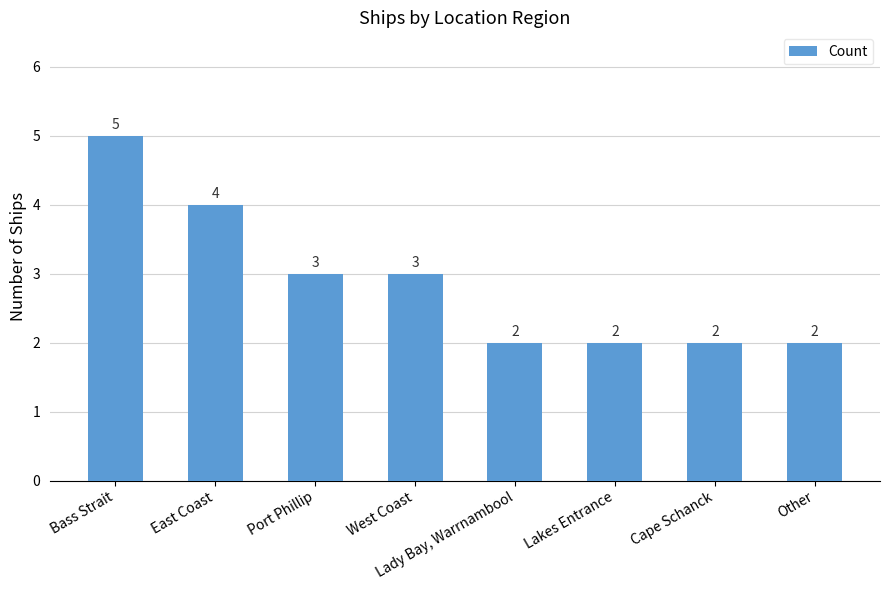

True or false: the data shows 2 at Lakes Entrance.

True